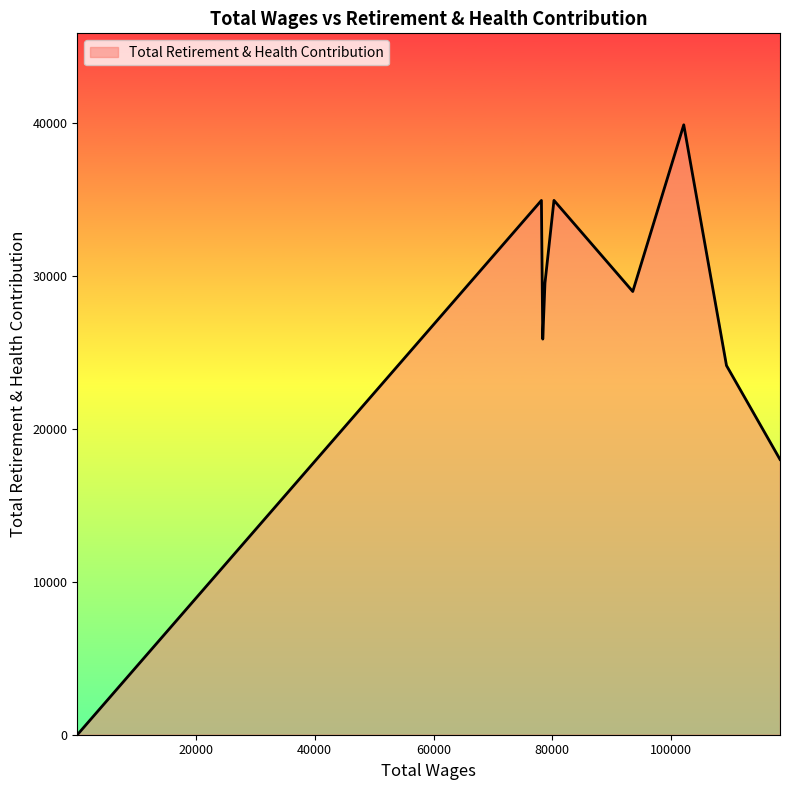

What is the difference between the maximum and minimum values?

39875